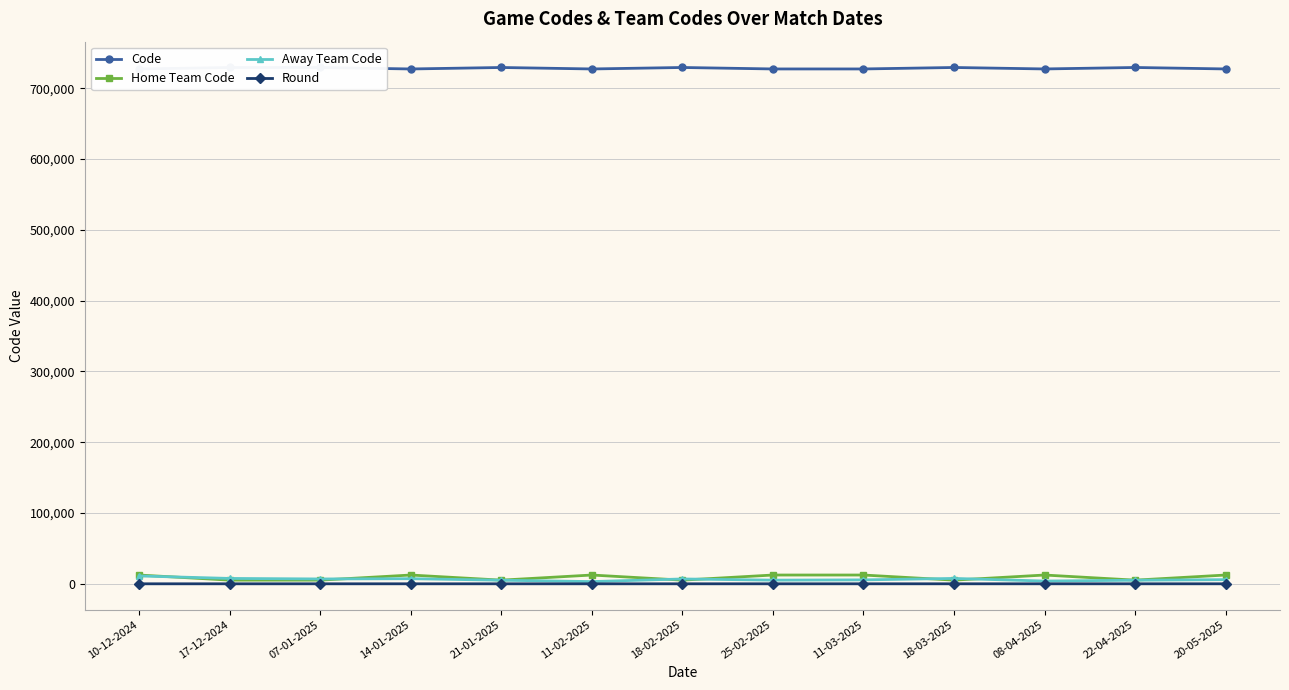

At how many categories does at least one series exceed 335453?

13